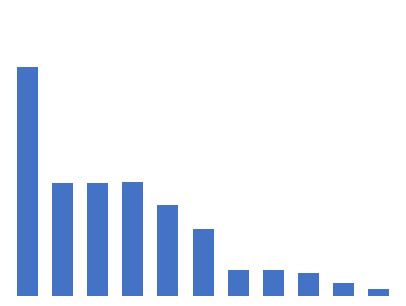

List the labels in order of value, smallest first.

10, 9, 8, 6, 7, 5, 4, 1, 2, 3, 0